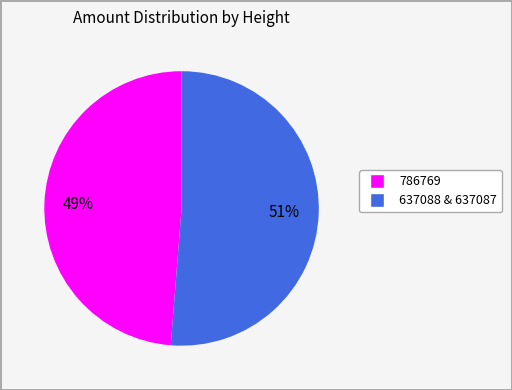

Is there a majority slice in this chart?

Yes